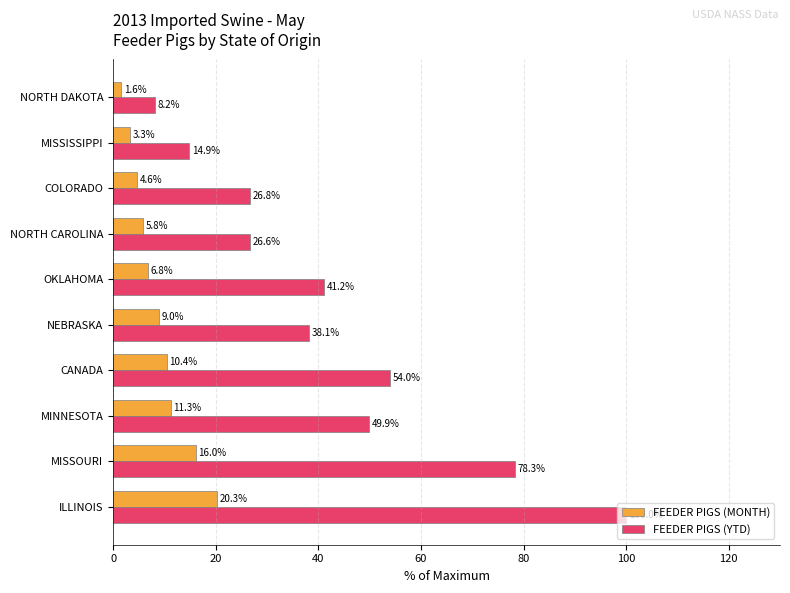

Which series changed the most between NEBRASKA and OKLAHOMA?

FEEDER PIGS (YTD)